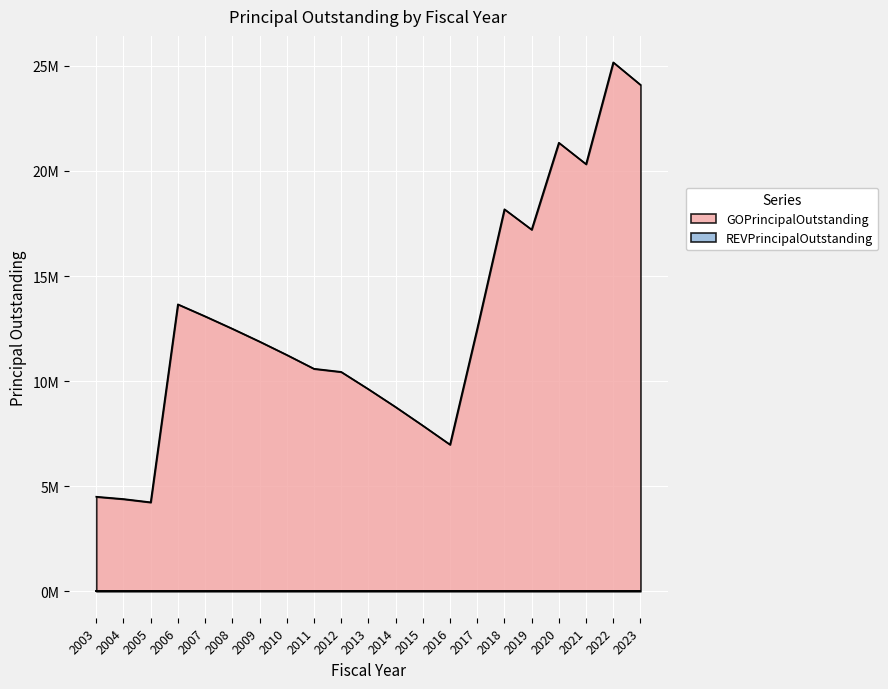

What is the ratio of the value at 2017 to the value at 2004?

2.8